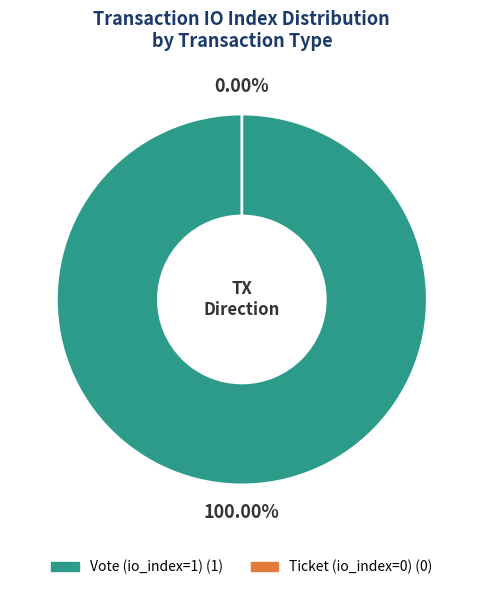

Rank the categories by value from lowest to highest.

Ticket (io_index=0), Vote (io_index=1)